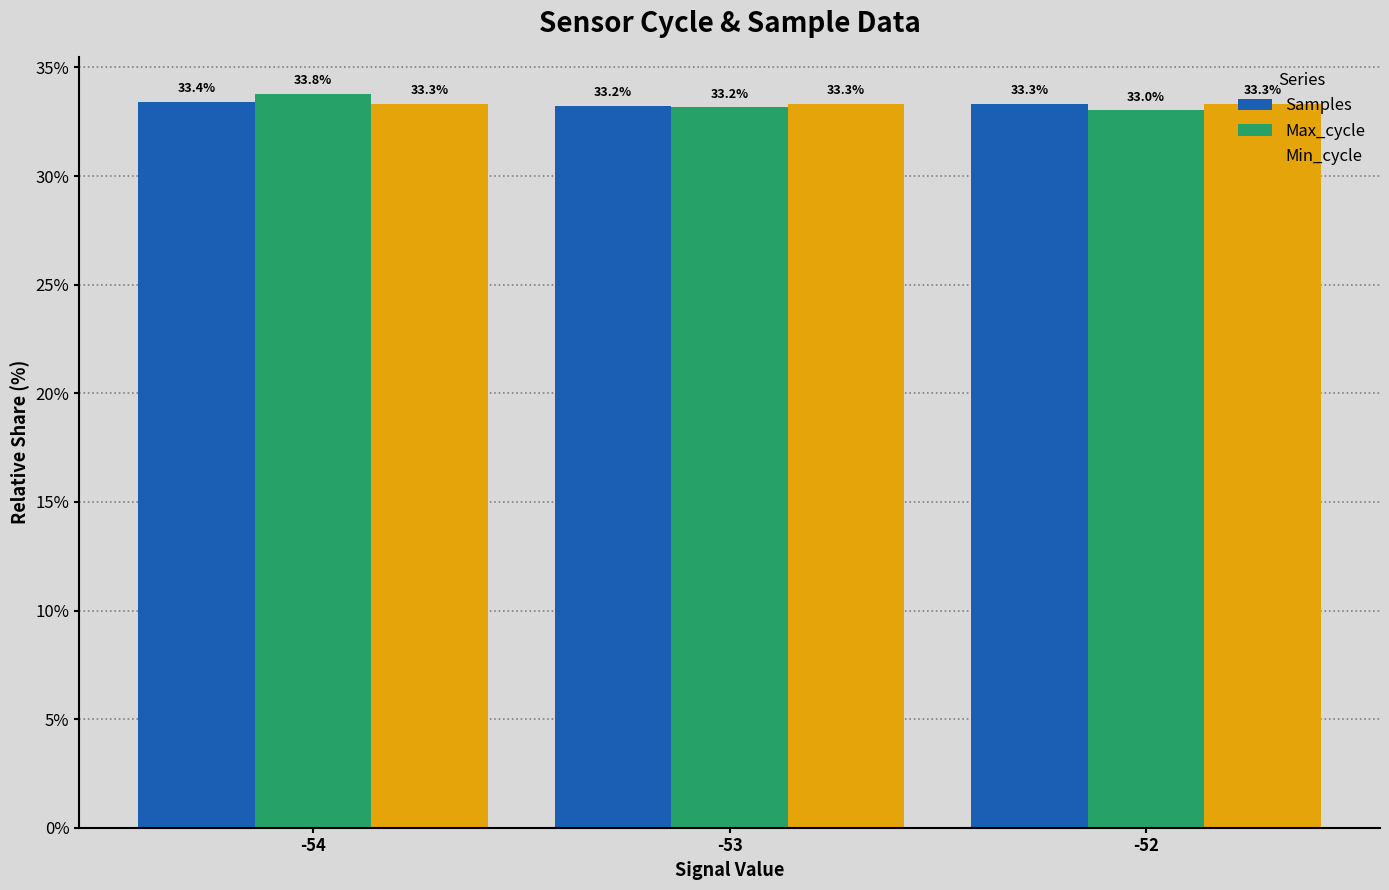

What is the highest value of the Samples series?

33.4